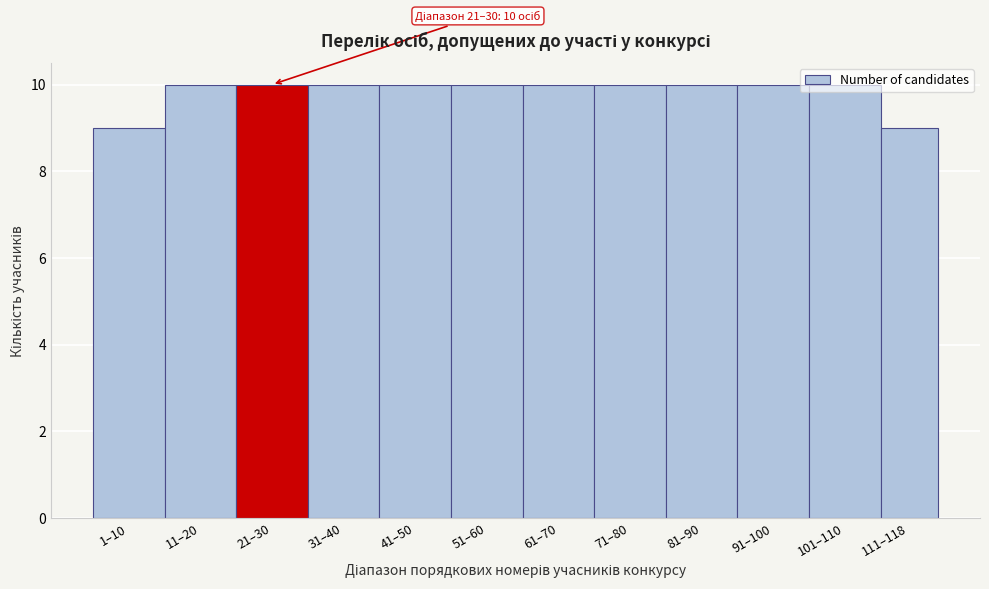

Approximately how many times larger is the value at 91–100 compared to 101–110?

1.0